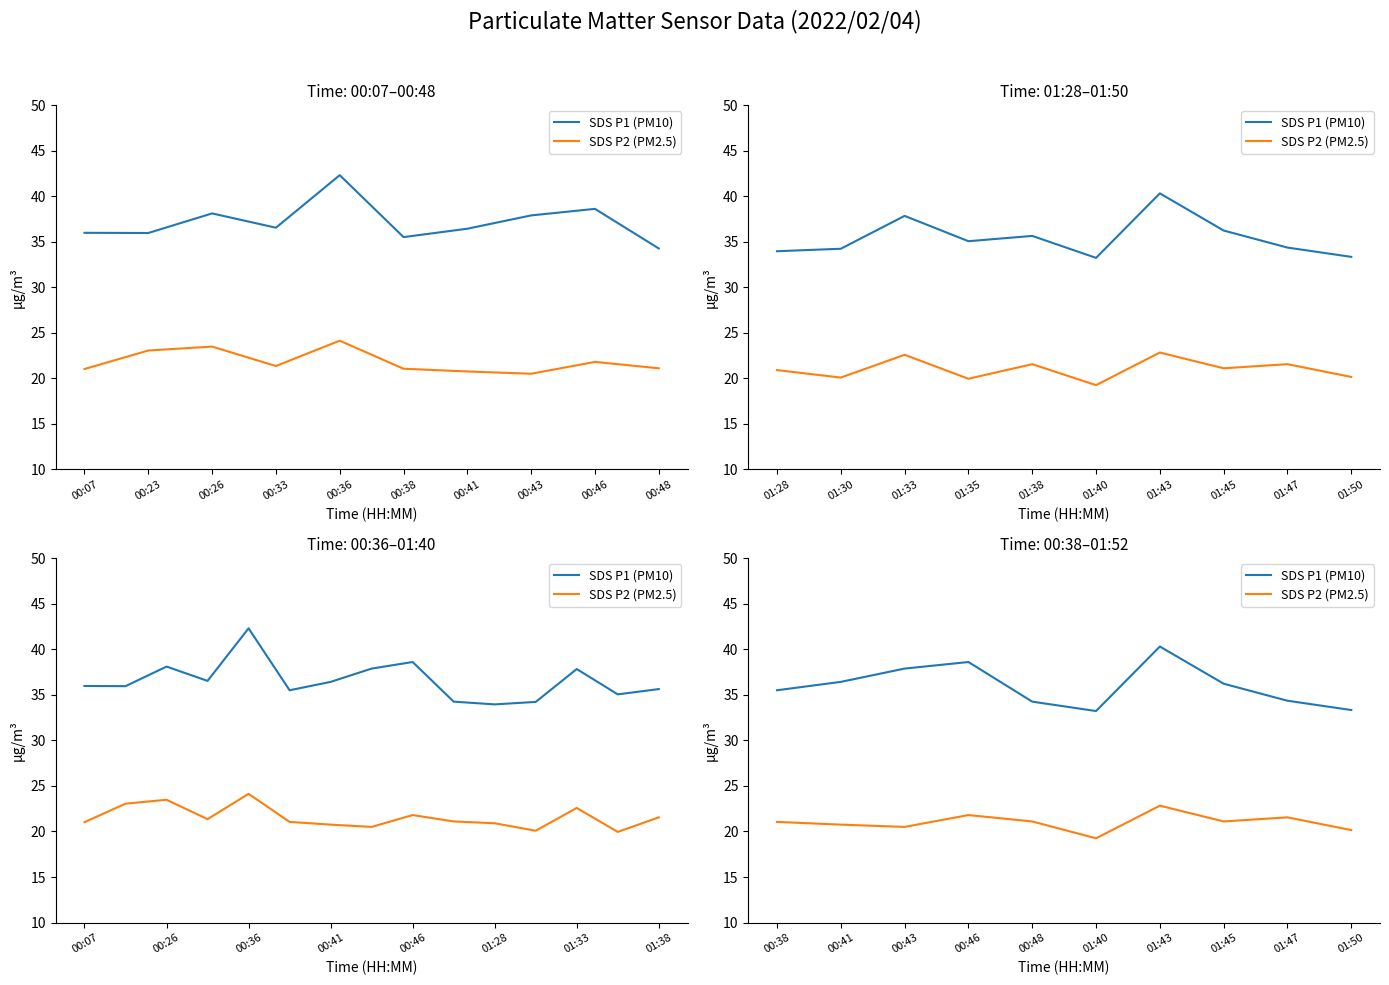

Between 00:38 and 00:46, which is larger?

00:46